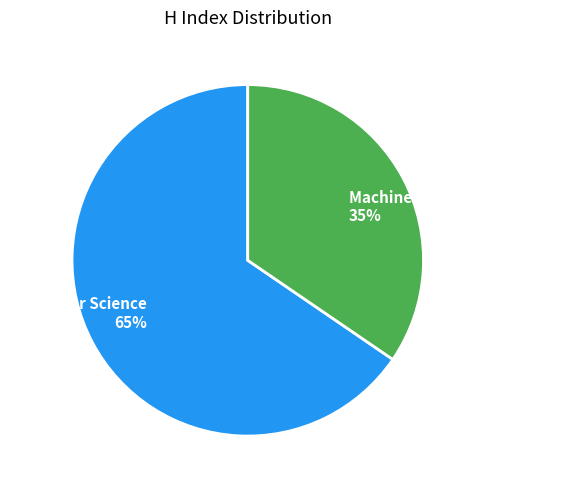

To the nearest percent, what is the average slice percentage?

50%